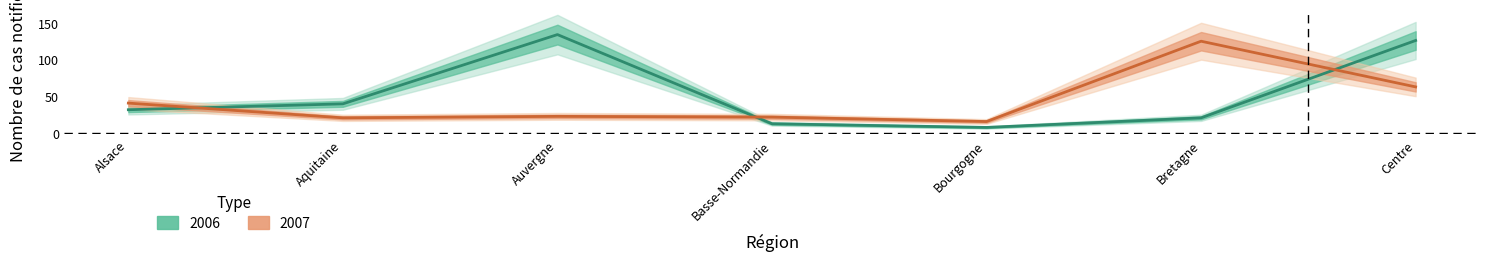

What is the value of the 2007 point at the 1st from the left?

41